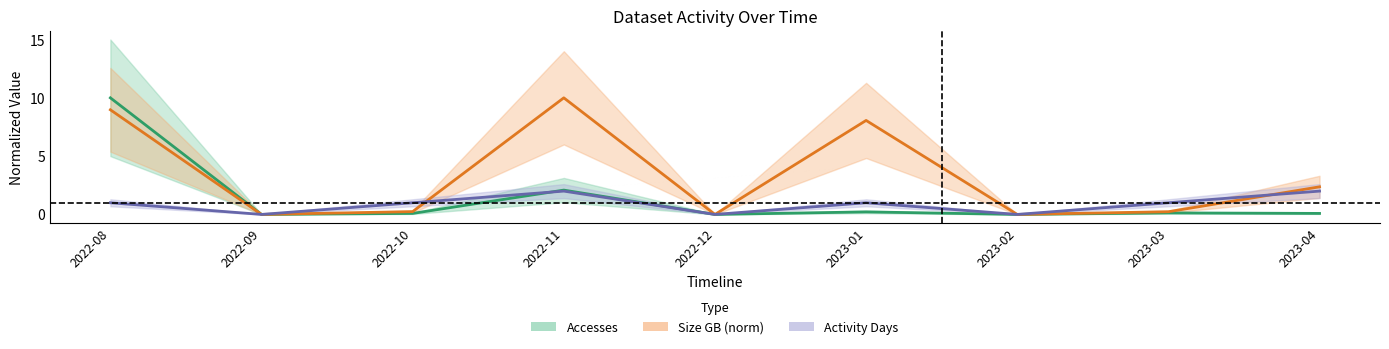

What are all the series names shown in the legend?

Accesses, Size GB (norm), Activity Days